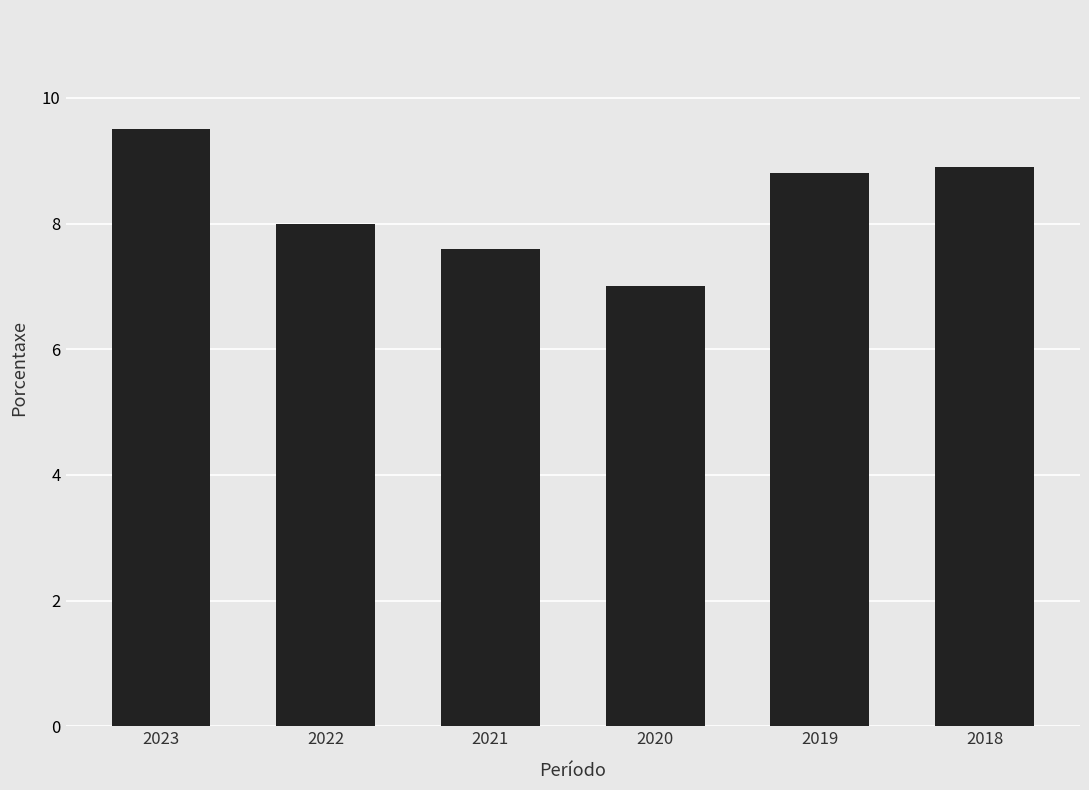

Which has a higher value, 2018 or 2019?

2018